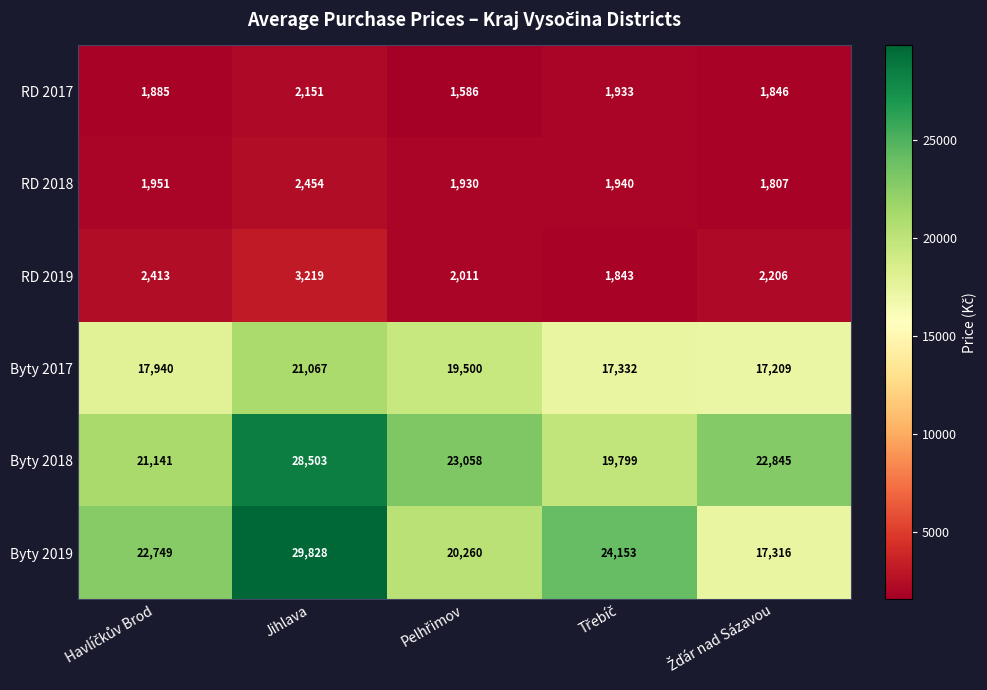

Which category has the highest value in the Byty 2017 series?

Jihlava